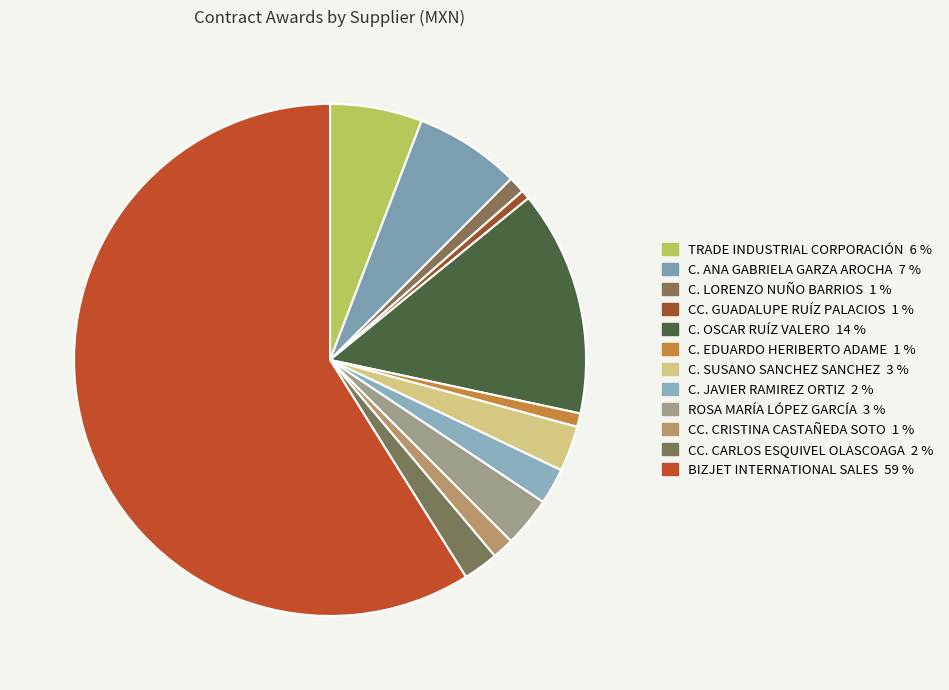

Which category has the smallest portion of the pie?

CC. GUADALUPE RUÍZ PALACIOS